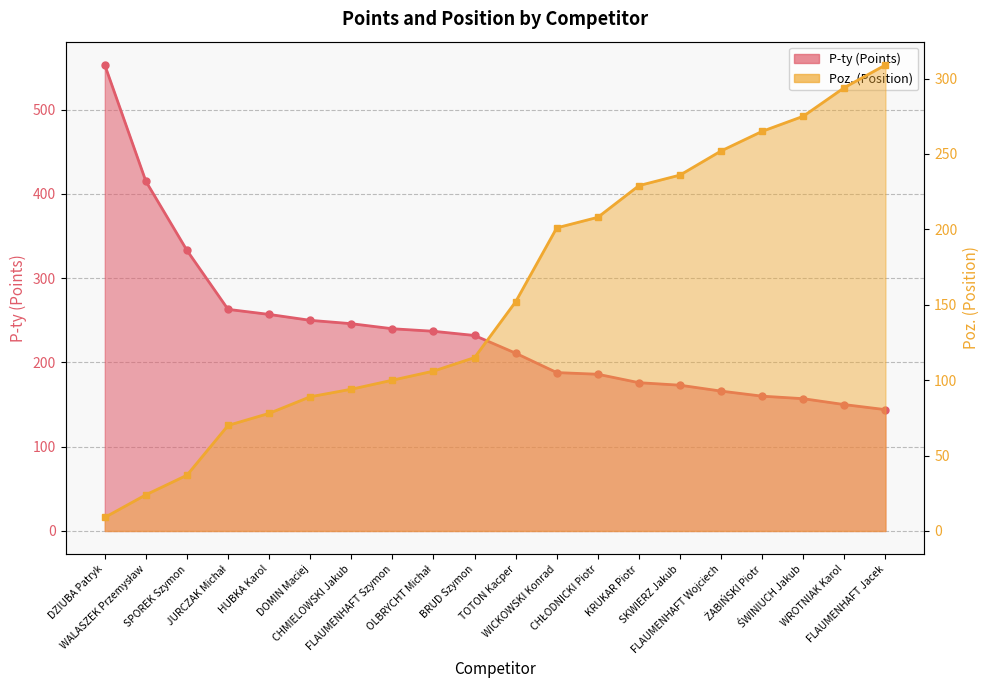

Which has a higher value, WICKOWSKI Konrad or WROTNIAK Karol?

WICKOWSKI Konrad